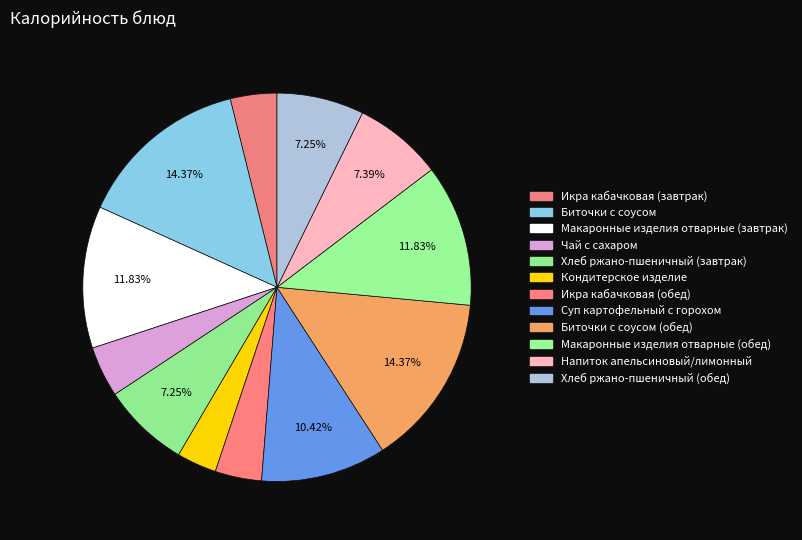

Is there any slice that represents more than half of the pie?

No